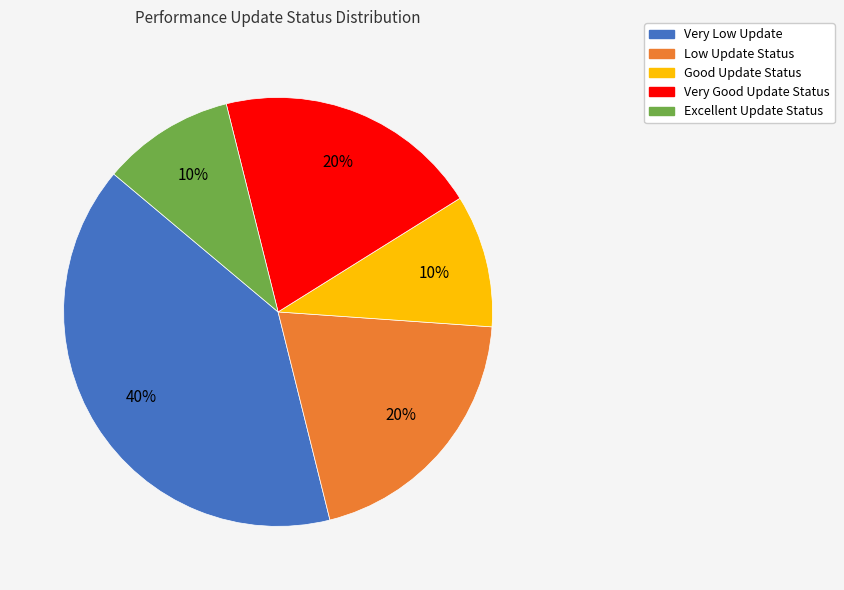

How many segments does this pie chart have?

5